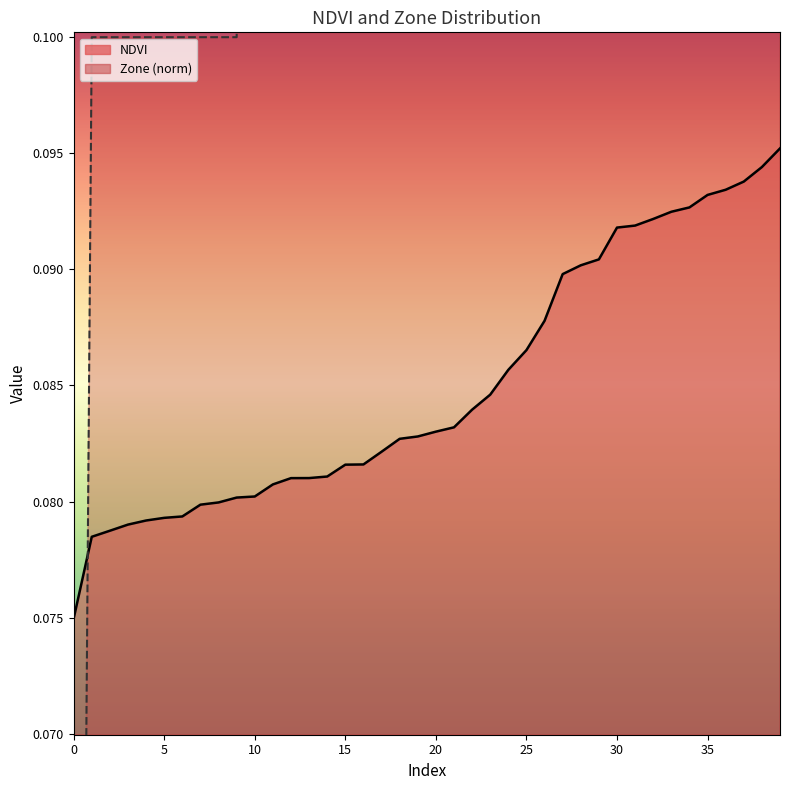

Reading right to left, extract all data points from this chart.

NDVI: 39=0.1	38=0.1	37=0.1	36=0.1	35=0.1	34=0.1	33=0.1	32=0.1	31=0.1	30=0.1	29=0.1	28=0.1	27=0.1	26=0.1	25=0.1	24=0.1	23=0.1	22=0.1	21=0.1	20=0.1	19=0.1	18=0.1	17=0.1	16=0.1	15=0.1	14=0.1	13=0.1	12=0.1	11=0.1	10=0.1	9=0.1	8=0.1	7=0.1	6=0.1	5=0.1	4=0.1	3=0.1	2=0.1	1=0.1	0=0.1
Zone: 39=0.7	38=0.7	37=0.7	36=0.7	35=0.6	34=0.6	33=0.6	32=0.6	31=0.6	30=0.6	29=0.5	28=0.5	27=0.5	26=0.4	25=0.4	24=0.4	23=0.3	22=0.3	21=0.3	20=0.3	19=0.3	18=0.3	17=0.2	16=0.2	15=0.2	14=0.2	13=0.2	12=0.2	11=0.2	10=0.2	9=0.1	8=0.1	7=0.1	6=0.1	5=0.1	4=0.1	3=0.1	2=0.1	1=0.1	0=0.0